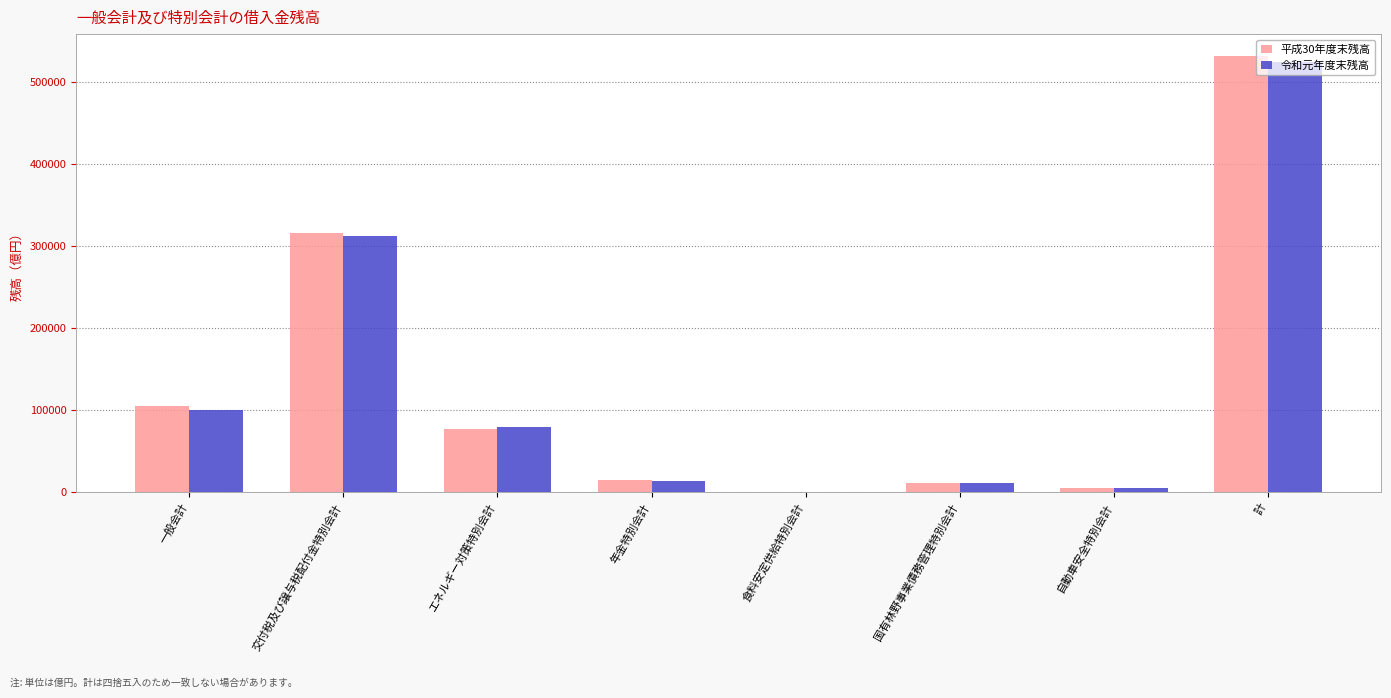

What is the sum of all 令和元年度末残高 values?

1048729